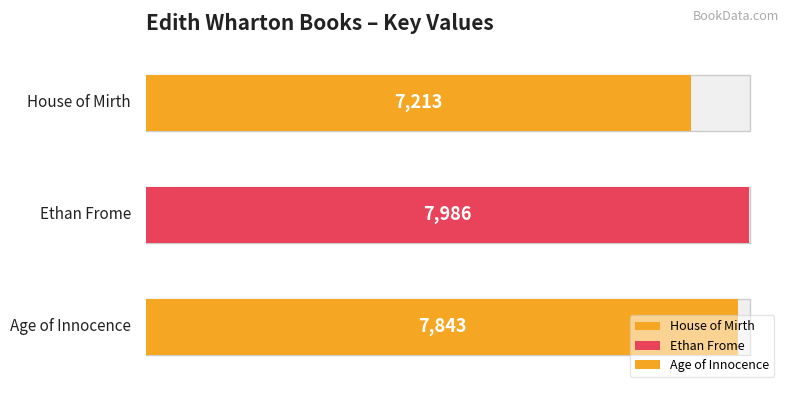

Rank the categories by value from lowest to highest.

House of Mirth, Age of Innocence, Ethan Frome